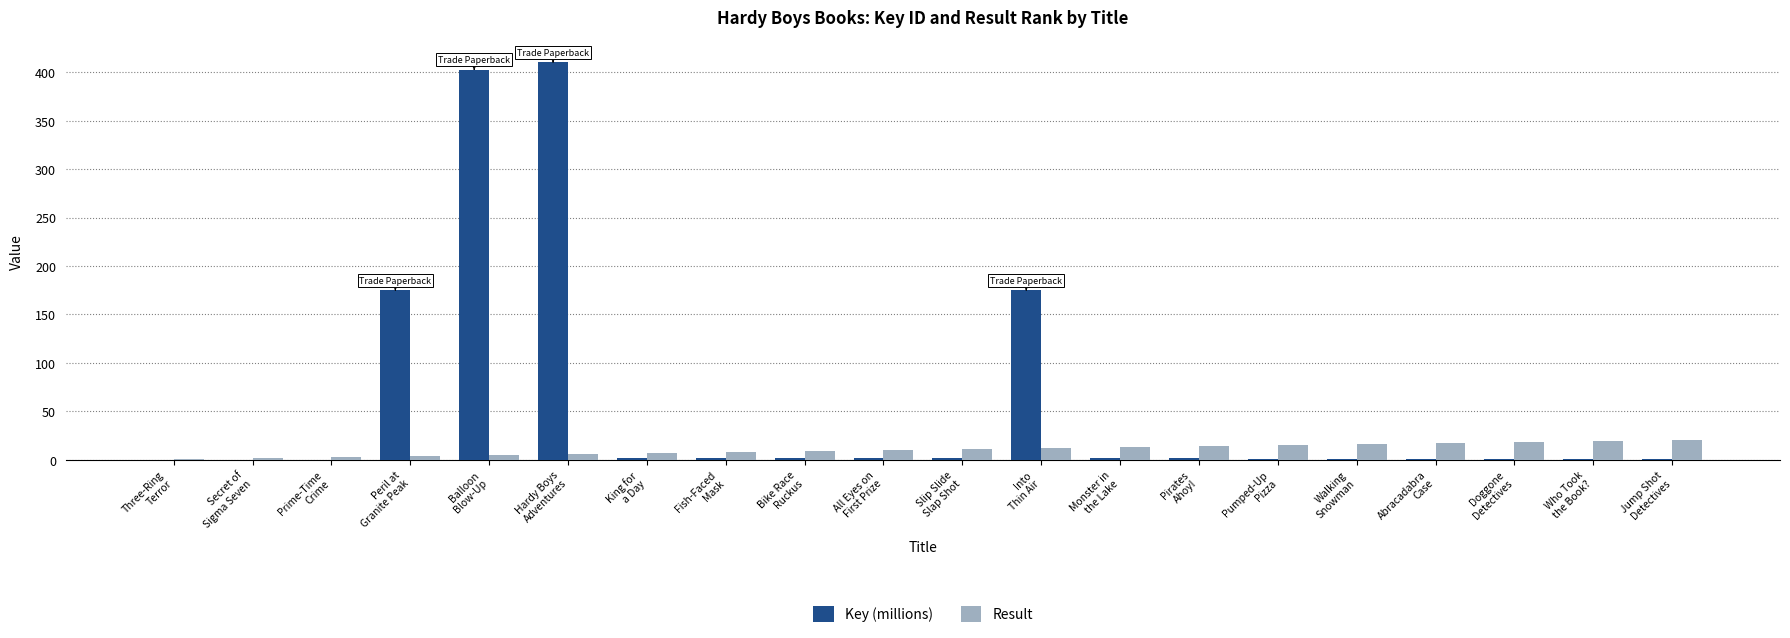

Which series has the largest total across all categories?

Key (millions)